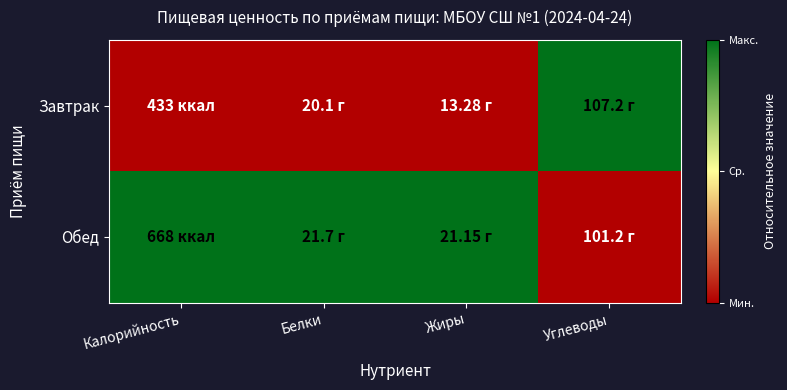

Which has a higher value, Калорийность or Углеводы?

Углеводы